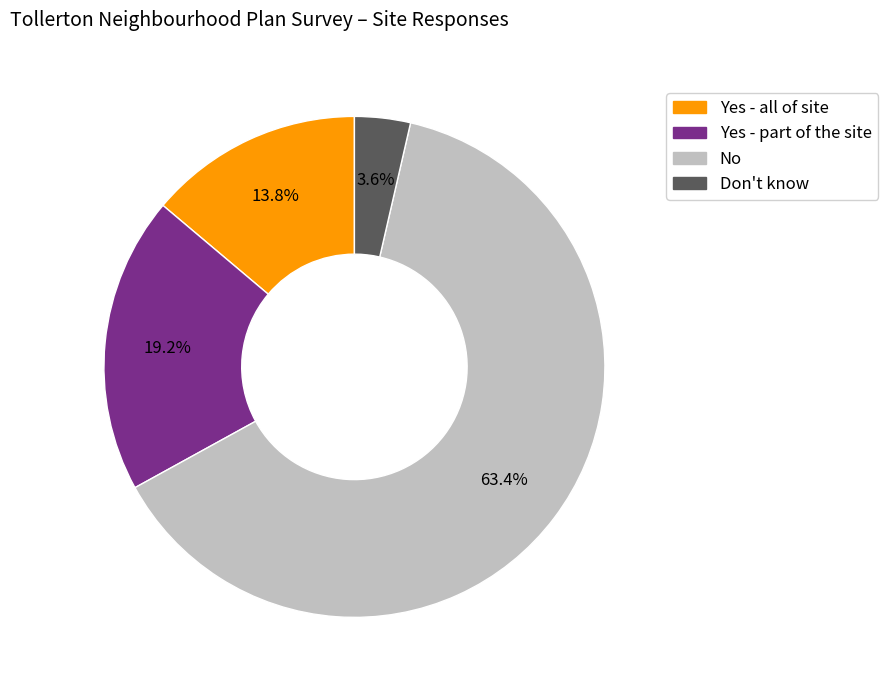

Is there a majority slice in this chart?

Yes